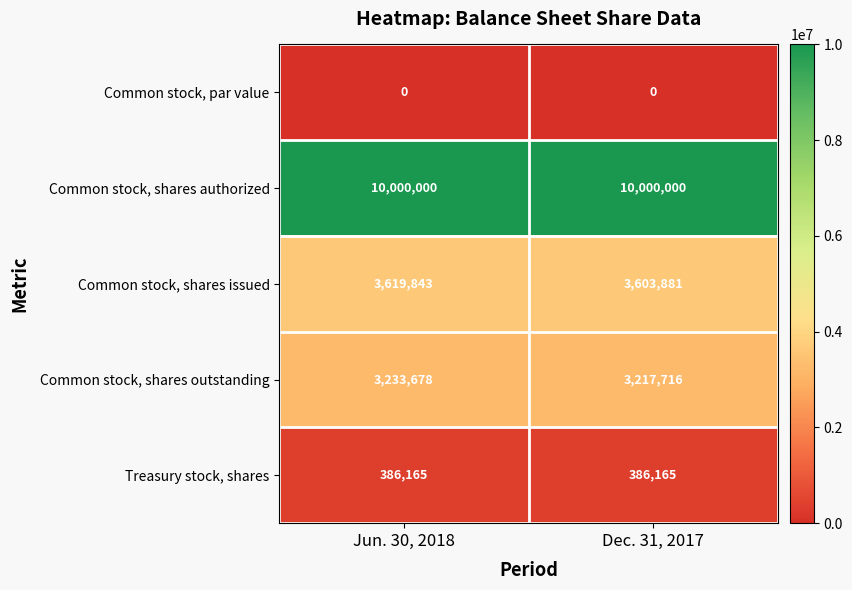

What is the maximum value shown in the chart?

10000000